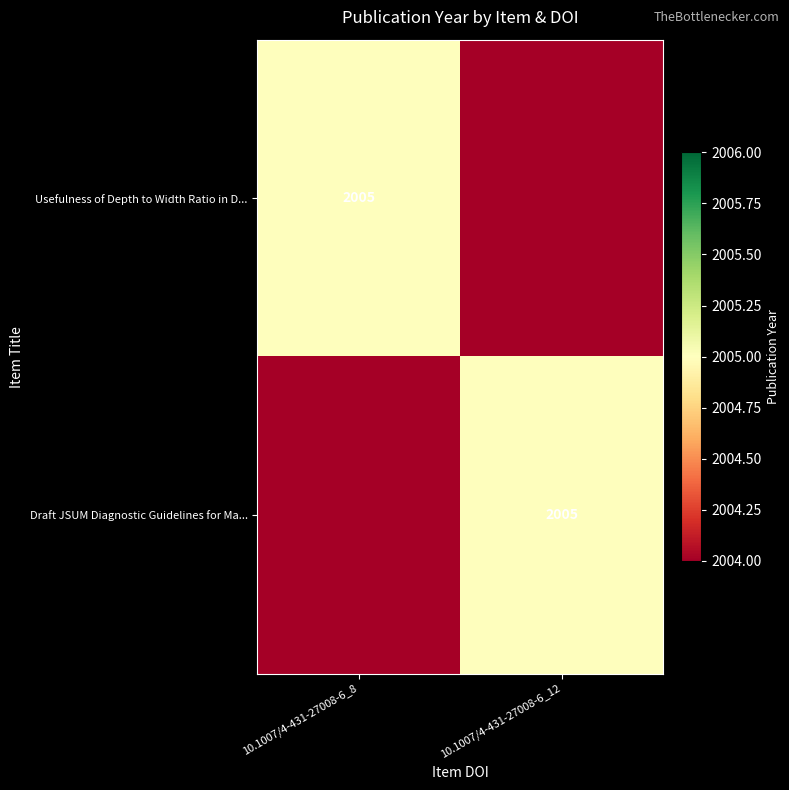

What is the total value across all series at 10.1007/4-431-27008-6_12?

2005